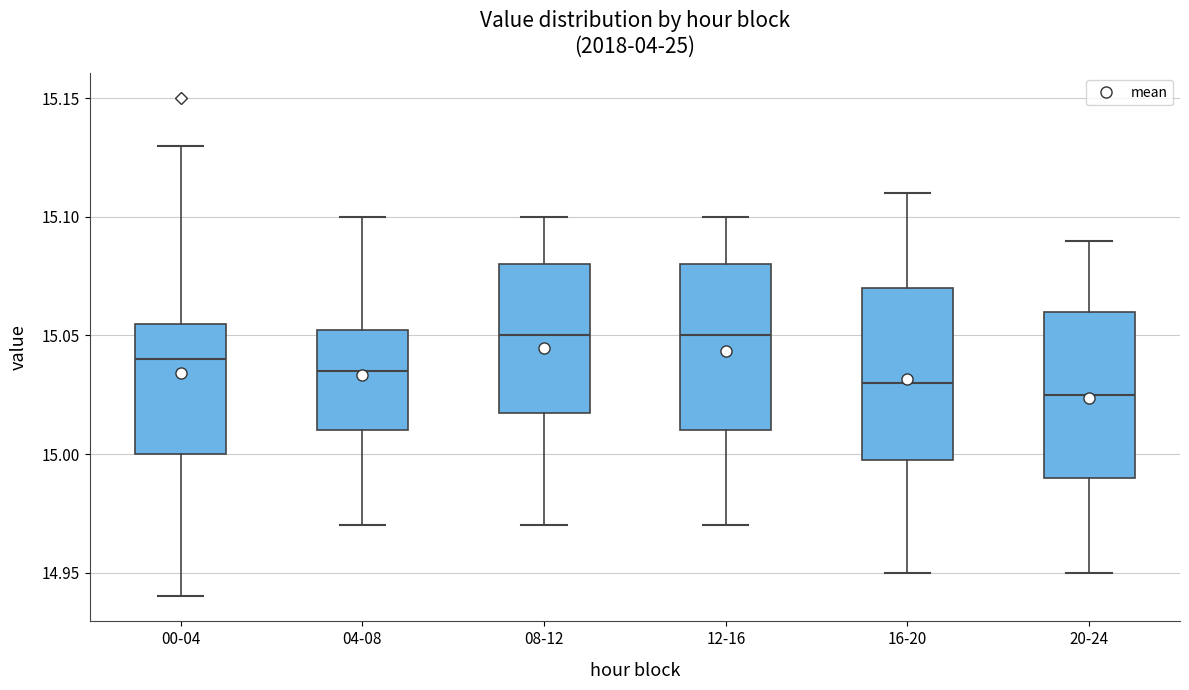

Reading left to right, read every box against the y-axis: the position of its median line, the range the box covers, and the ends of its whiskers. The values are not printed on the chart, so give them approximately, as read against the axis.

00-04: median 15.040, box 15.000 to 15.055, whiskers 14.940 to 15.130
04-08: median 15.035, box 15.010 to 15.055, whiskers 14.970 to 15.100
08-12: median 15.050, box 15.020 to 15.080, whiskers 14.970 to 15.100
12-16: median 15.050, box 15.010 to 15.080, whiskers 14.970 to 15.100
16-20: median 15.030, box 15.000 to 15.070, whiskers 14.950 to 15.110
20-24: median 15.025, box 14.990 to 15.060, whiskers 14.950 to 15.090